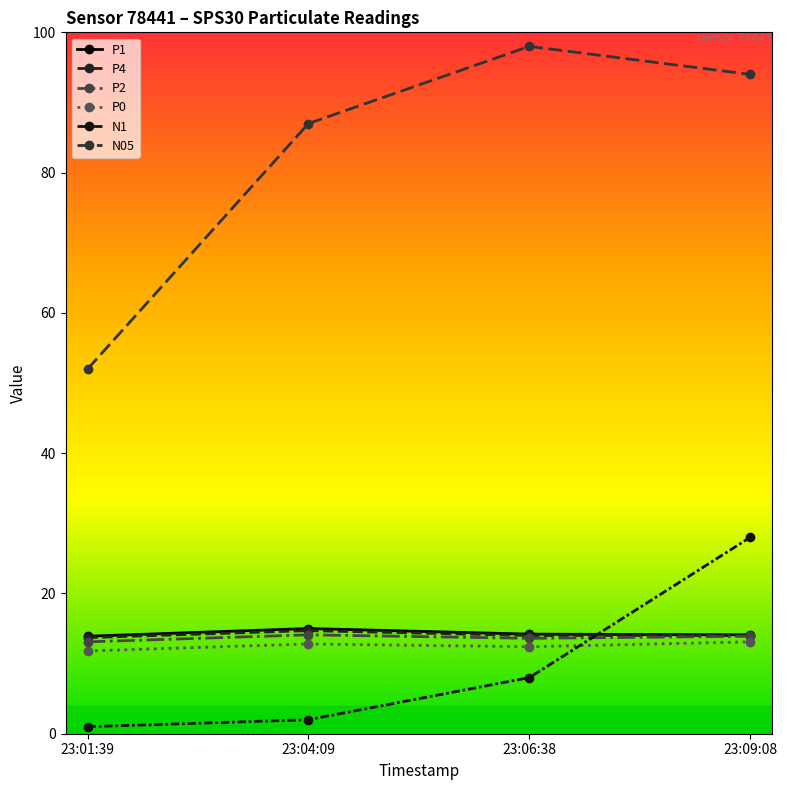

True or false: P0 and P1 cross at least once.

False